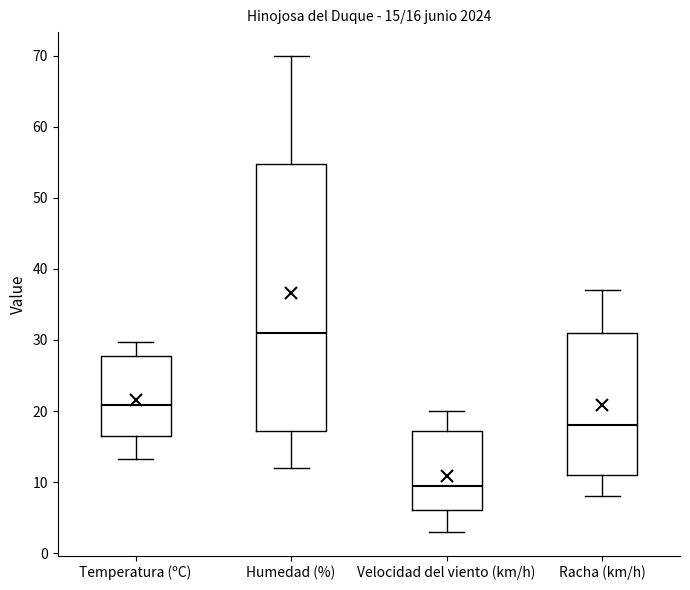

Which box has the lowest median line?

Velocidad del viento (km/h)